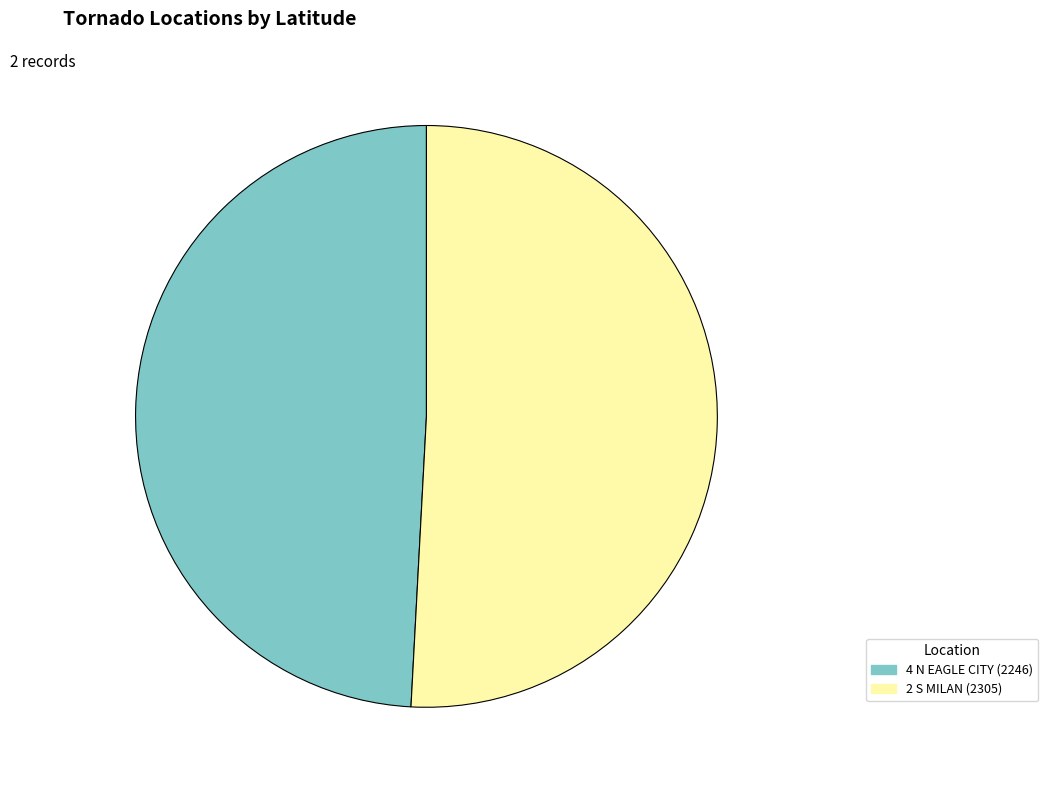

Rank the categories by value from highest to lowest.

2 S MILAN (2305), 4 N EAGLE CITY (2246)